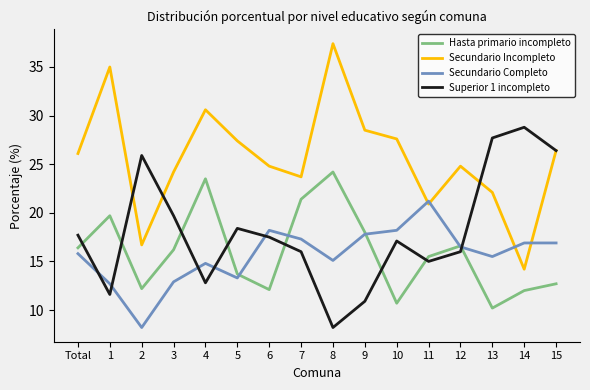

Is it true that Hasta primario incompleto equals 13.7 at 5?

True